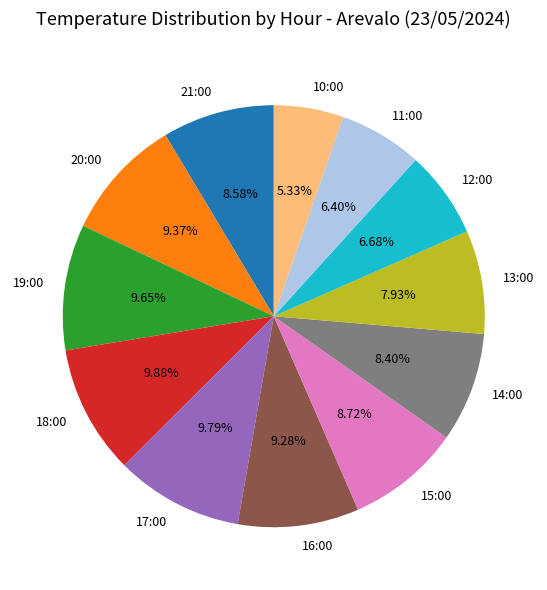

Count the number of slices in the pie.

12